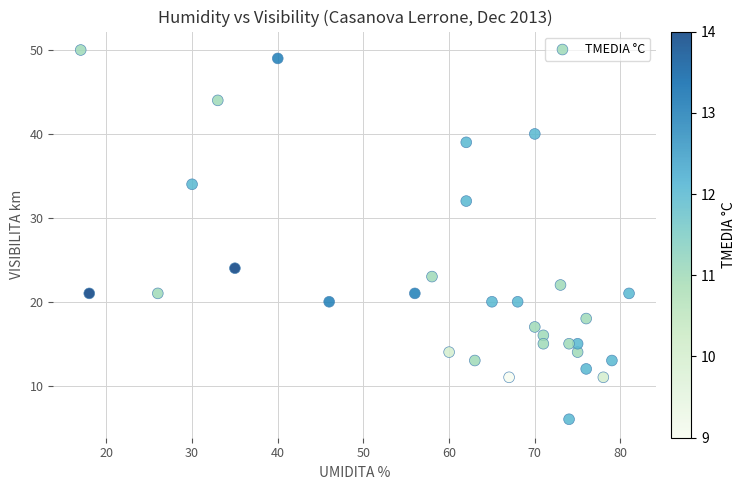

What is the range of X values (max minus min)?

64